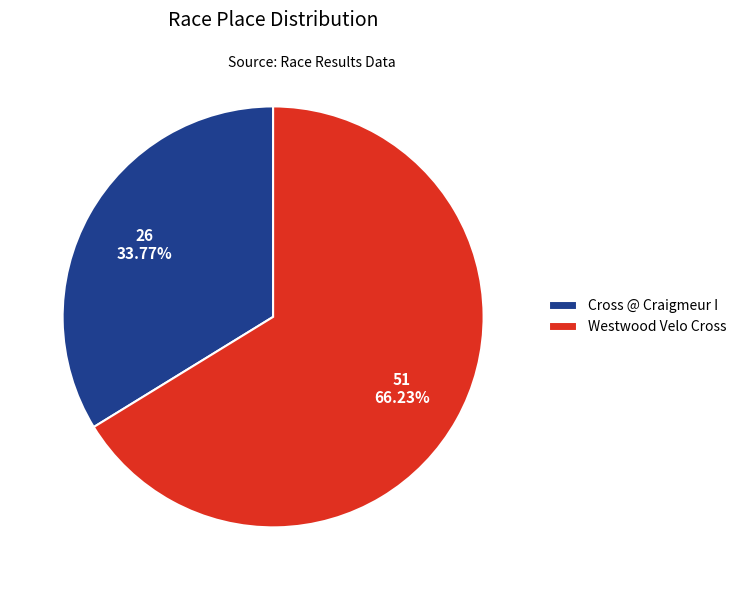

Approximately how many times larger is the value at Westwood Velo Cross compared to Cross @ Craigmeur I?

2.0